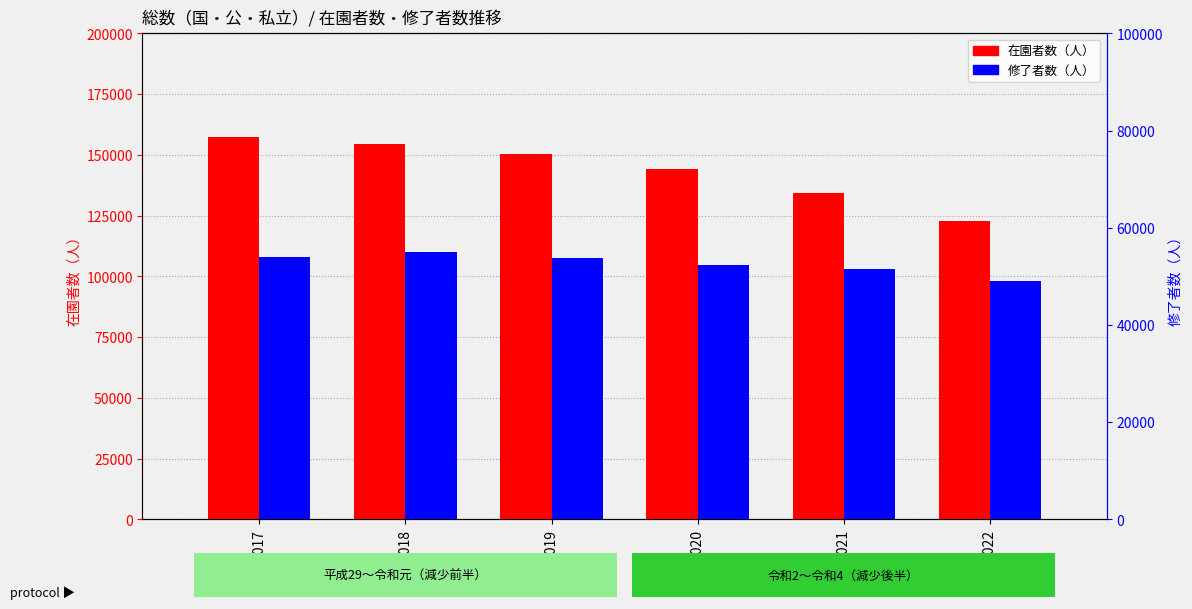

Reading right to left, what are all the values shown in this chart?

在園者数（人）: 122669	134456	144095	150270	154423	157418
修了者数（人）: 49088	51539	52402	53702	55038	54053